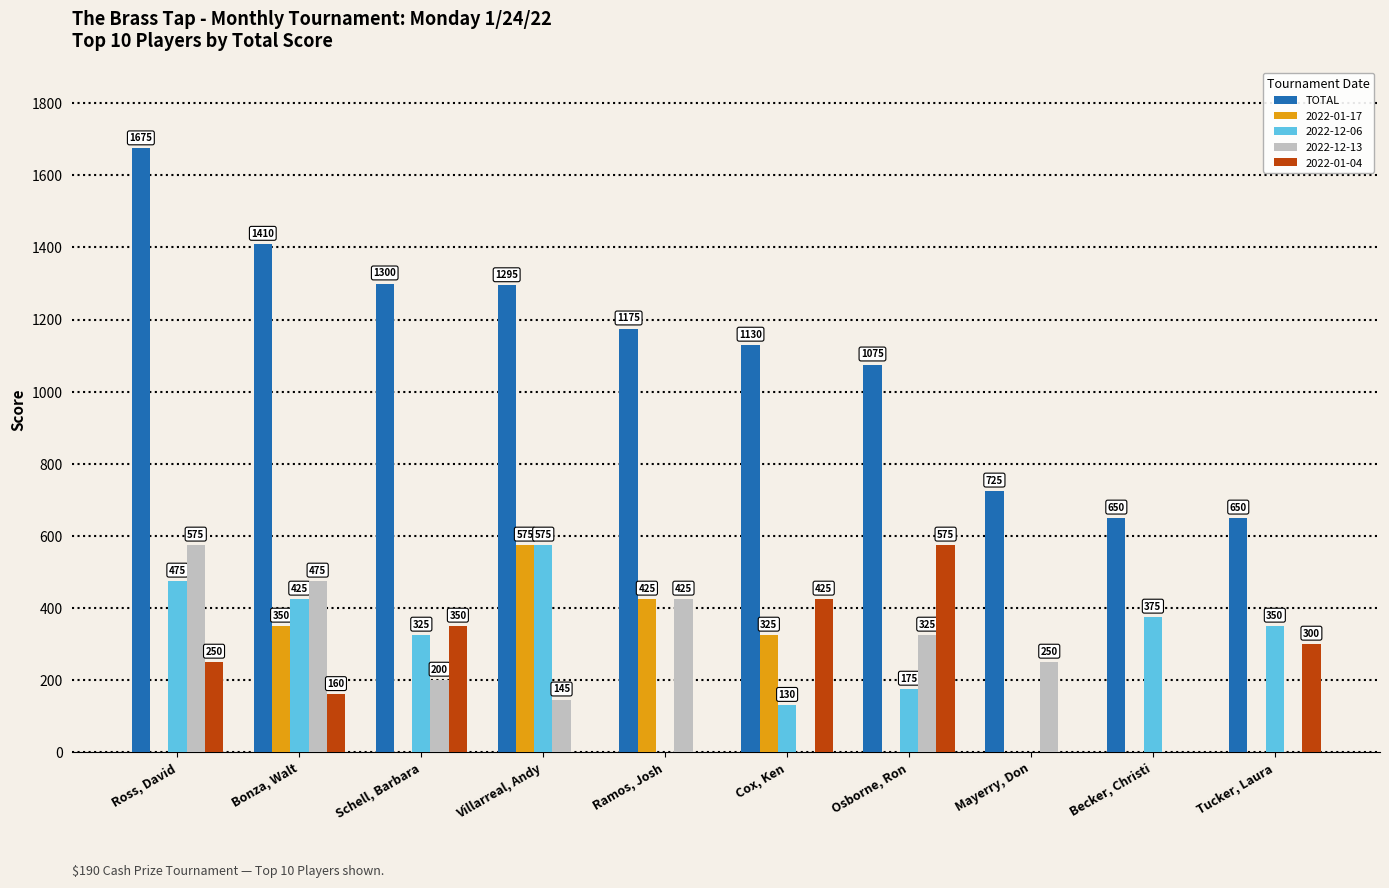

At which label is 2022-01-04 closest to 287?

Tucker, Laura